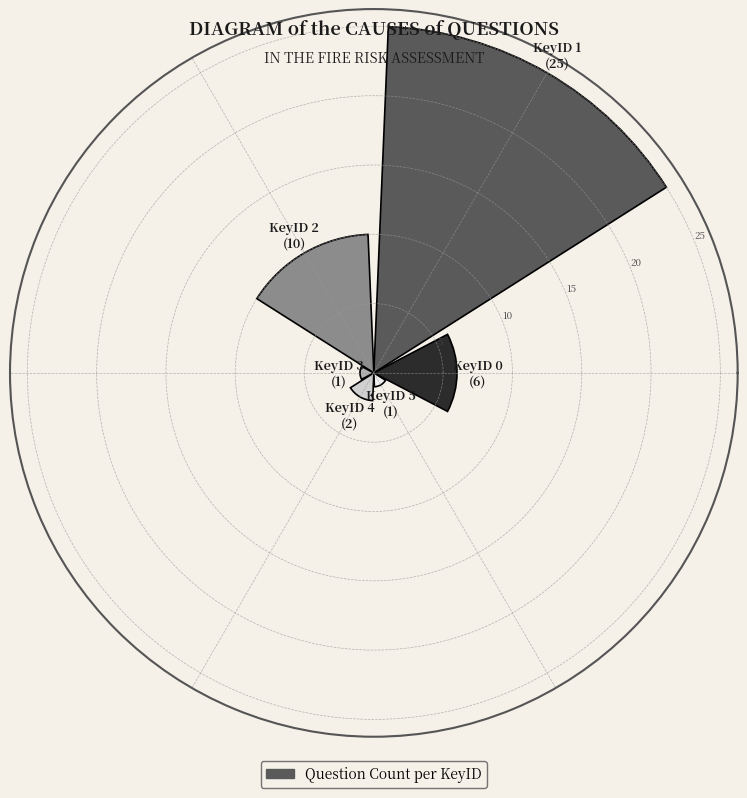

What is the greatest value displayed?

25